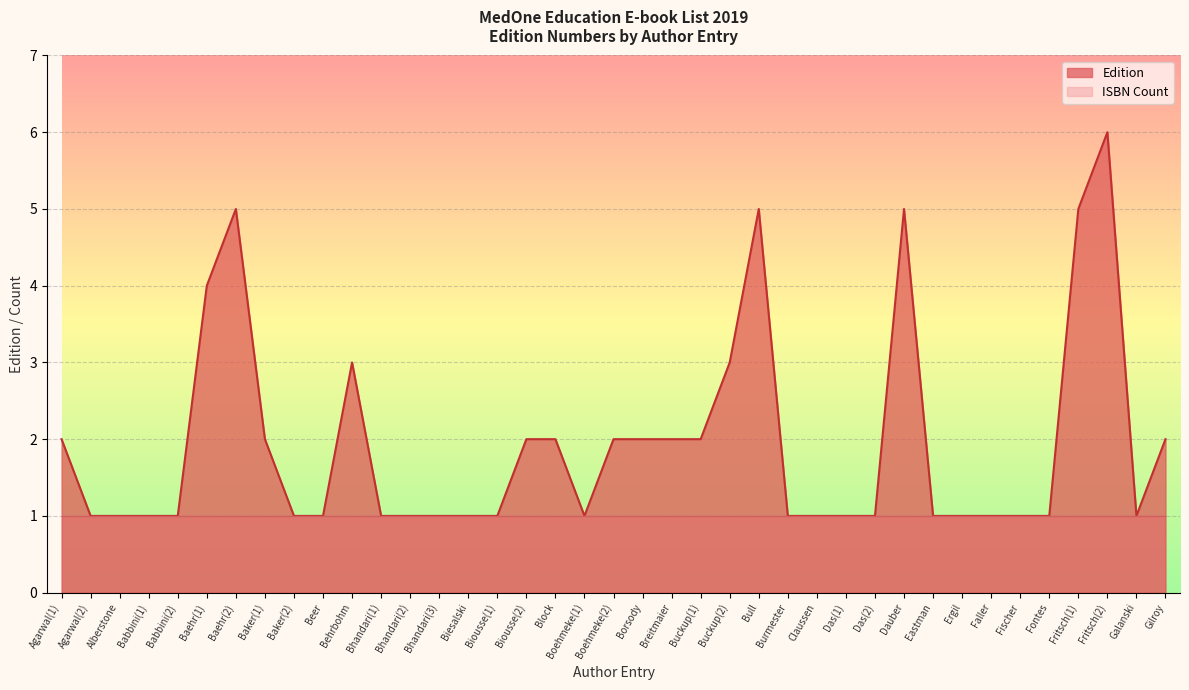

Does the chart display data point markers on the line(s)?

No